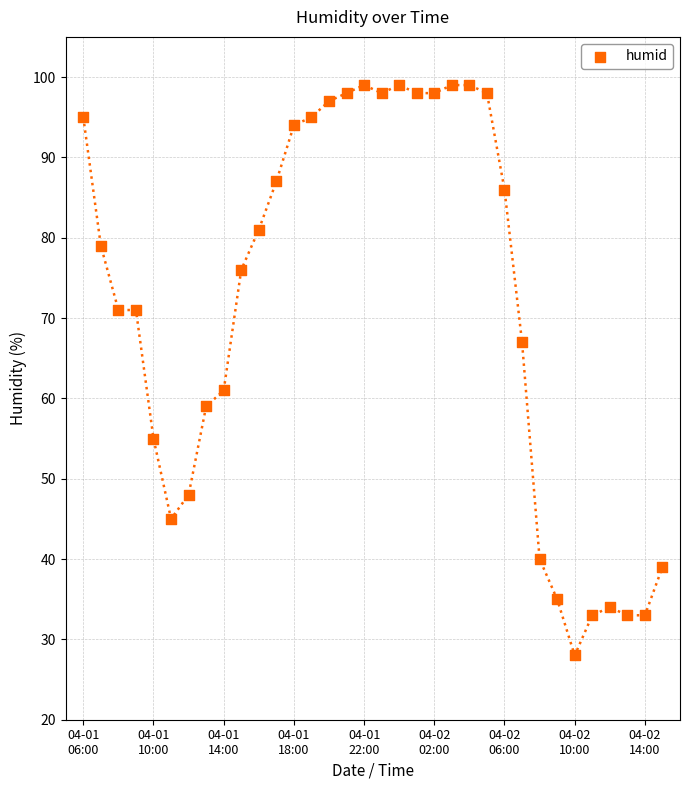

What is the range of Y values (max minus min)?

71